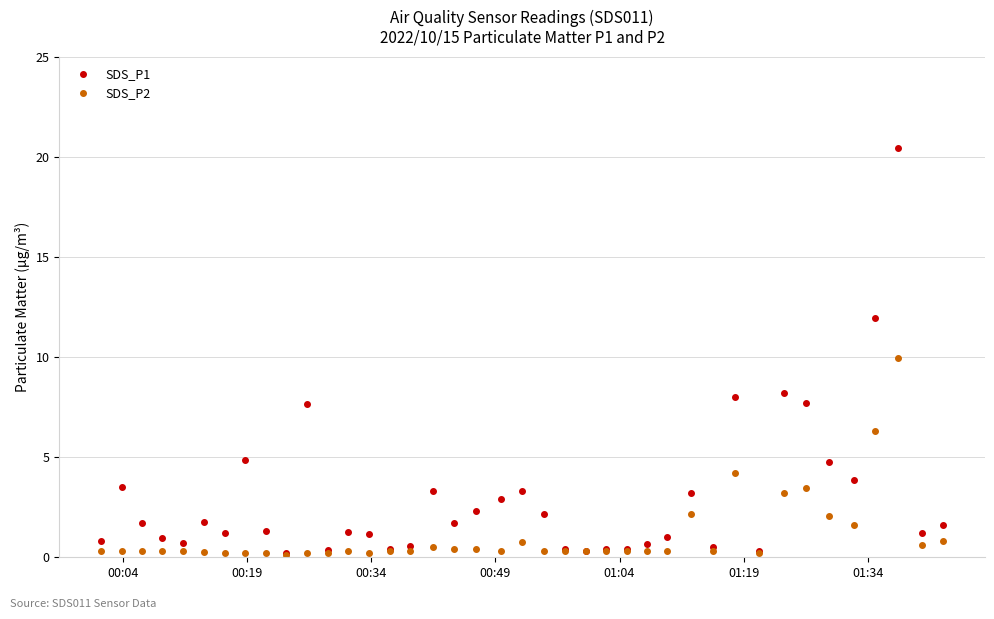

Which series has the widest spread of values?

SDS_P1